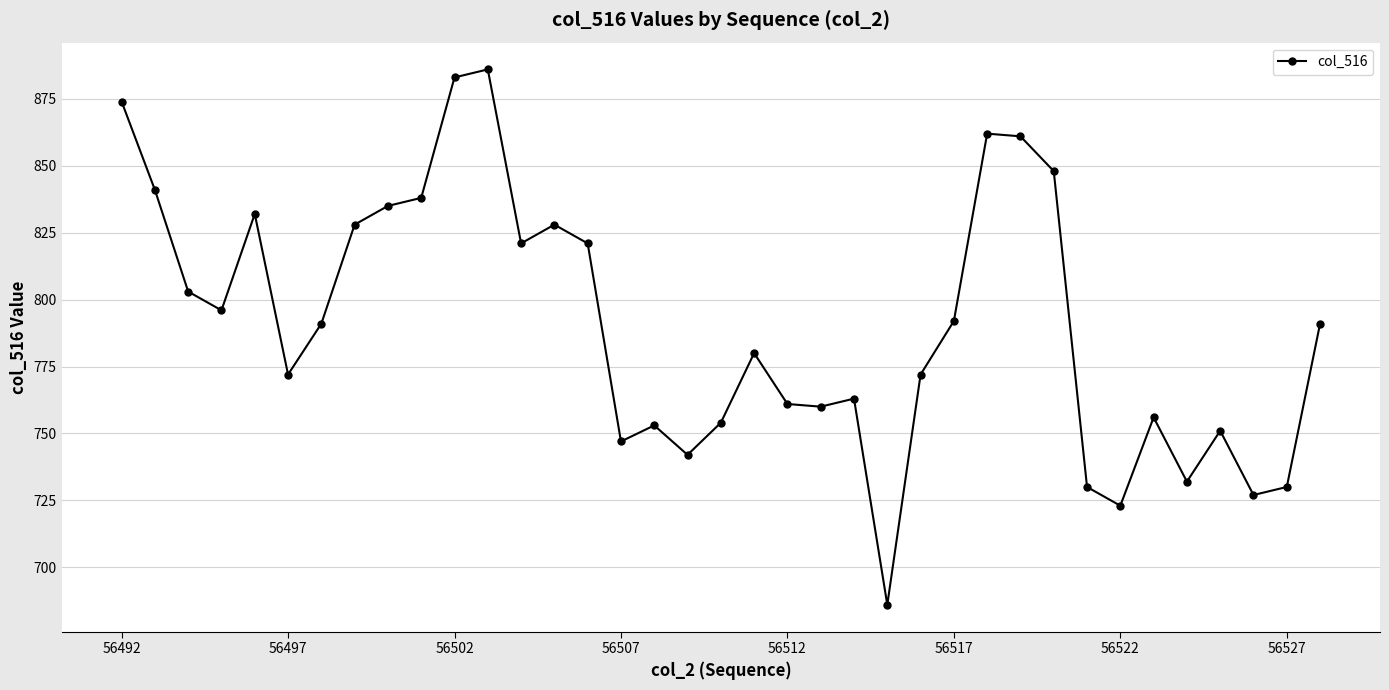

True or false: the data has more than 0 interior local peaks.

True